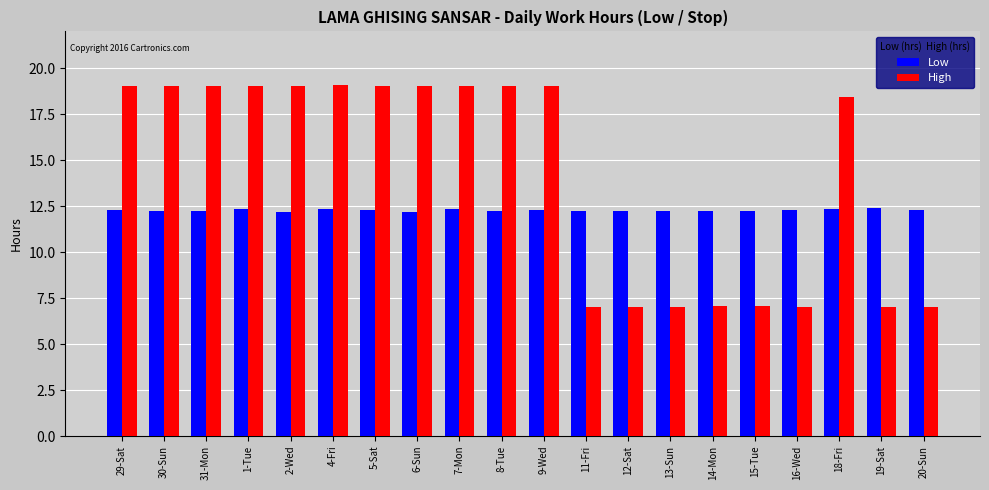

Is the value of High at 30-Sun greater than the value of Low at 9-Wed?

Yes